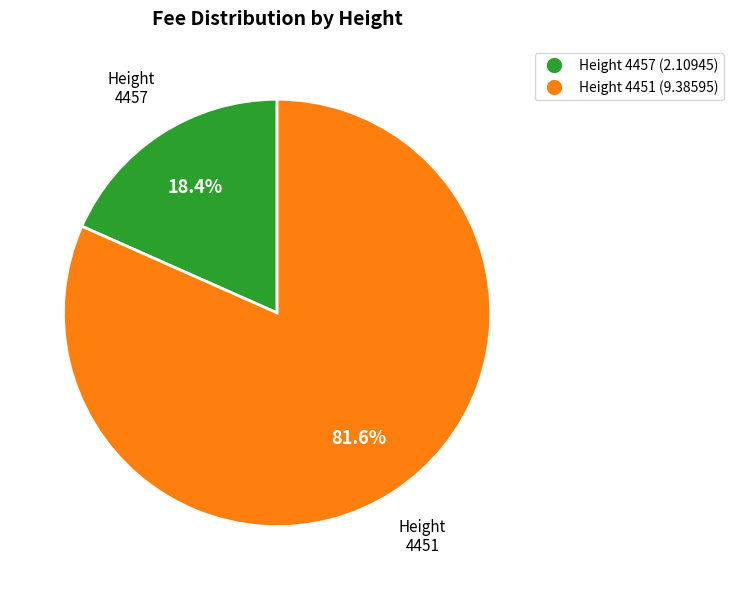

Is there any slice that represents more than half of the pie?

Yes